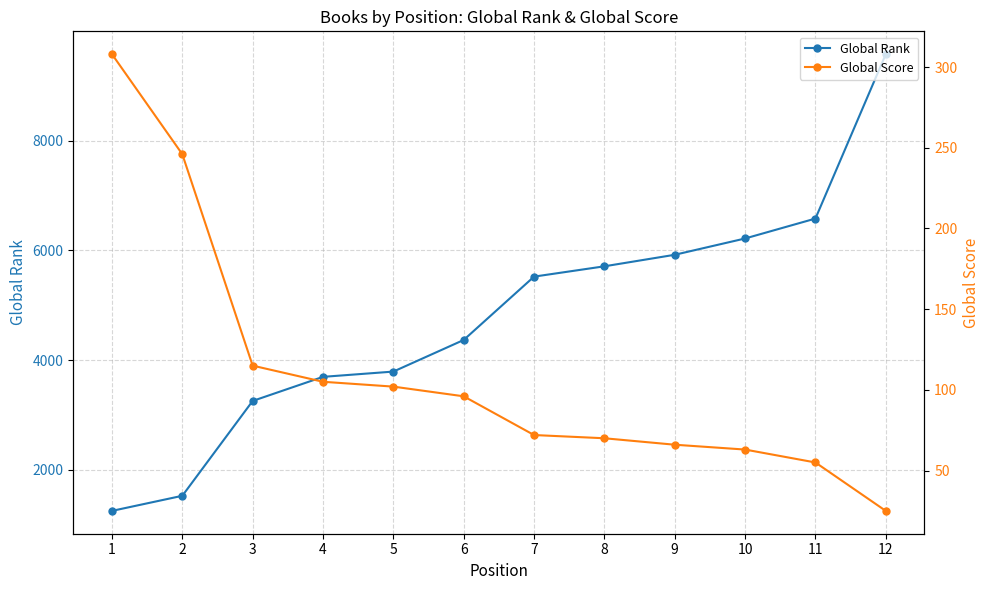

Which category has the lowest value in the Global Score series?

12